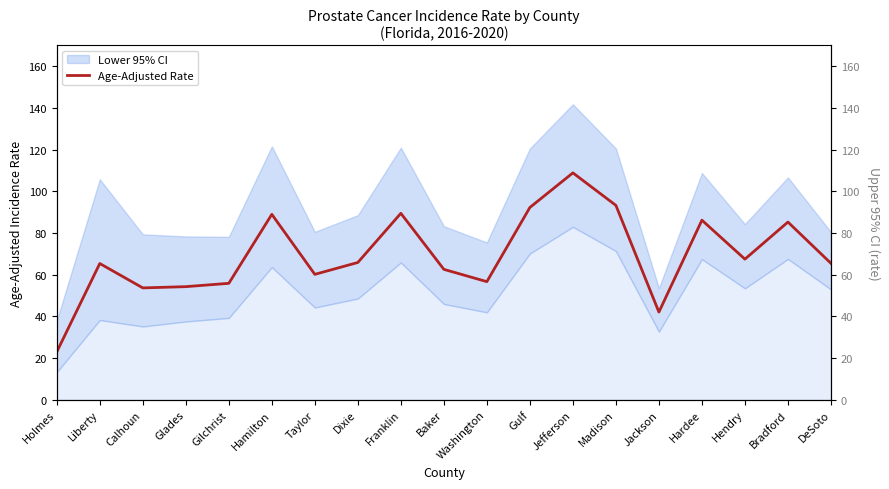

True or false: Upper 95% CI and Age-Adjusted Rate intersect in this chart.

False